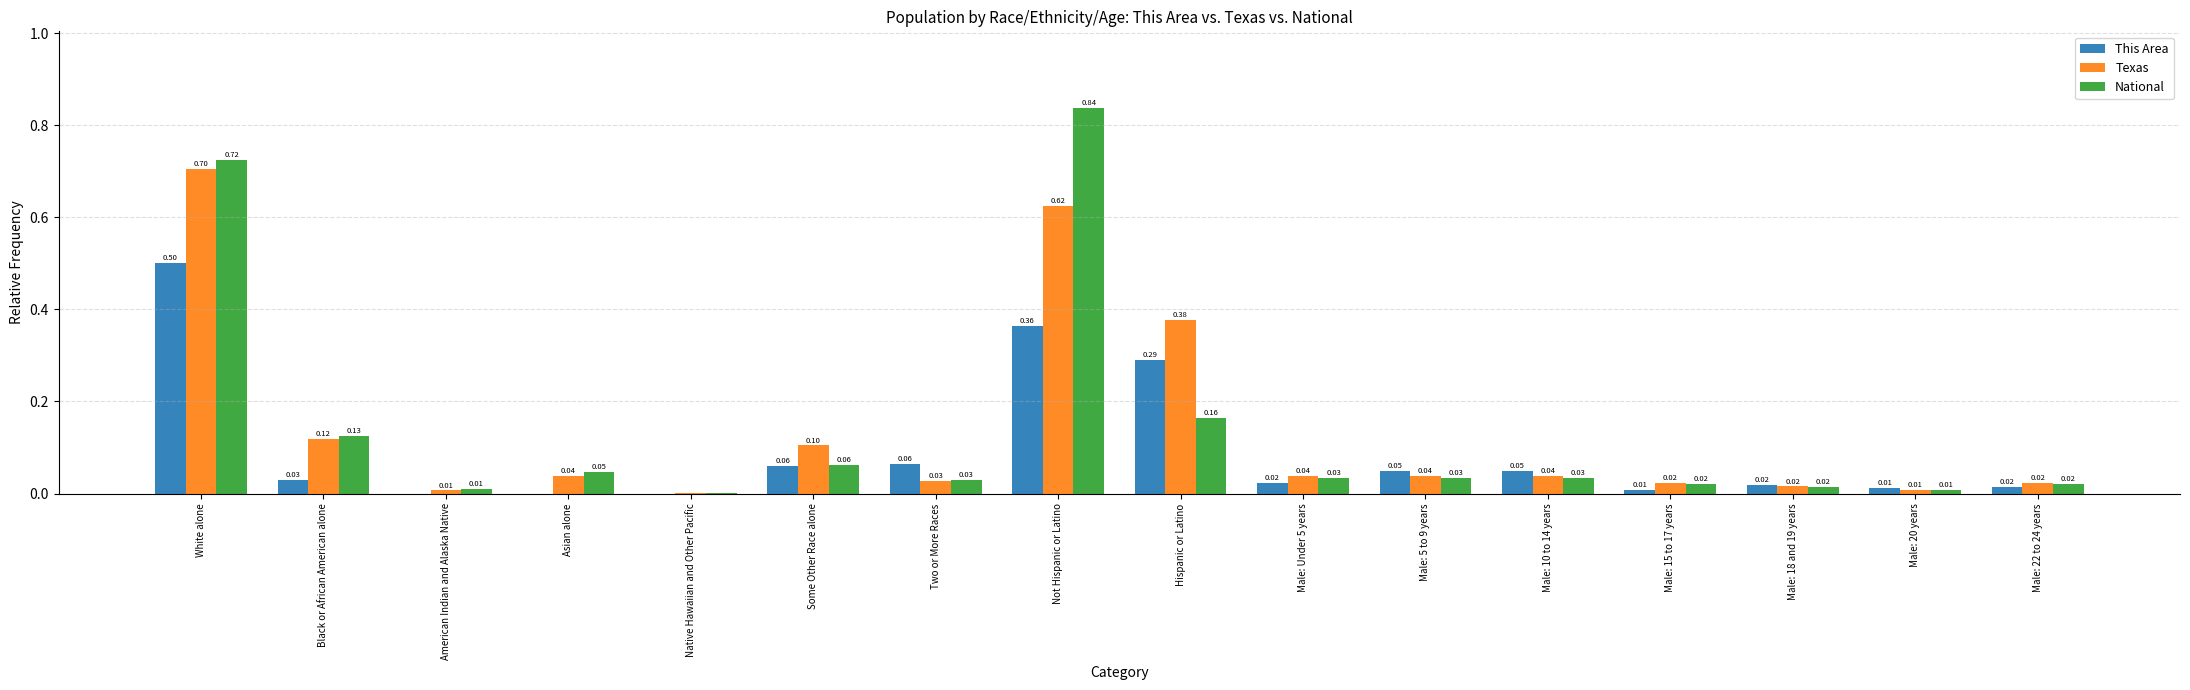

What is the highest value of the This Area series?

0.5